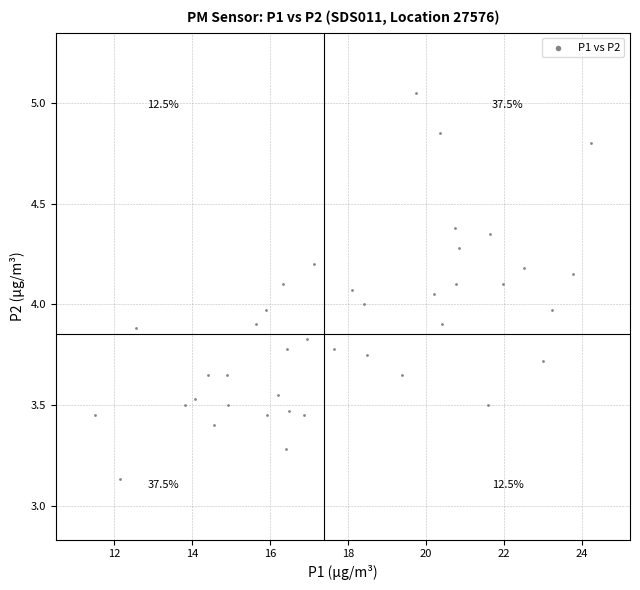

What is the range of X values (max minus min)?

12.7